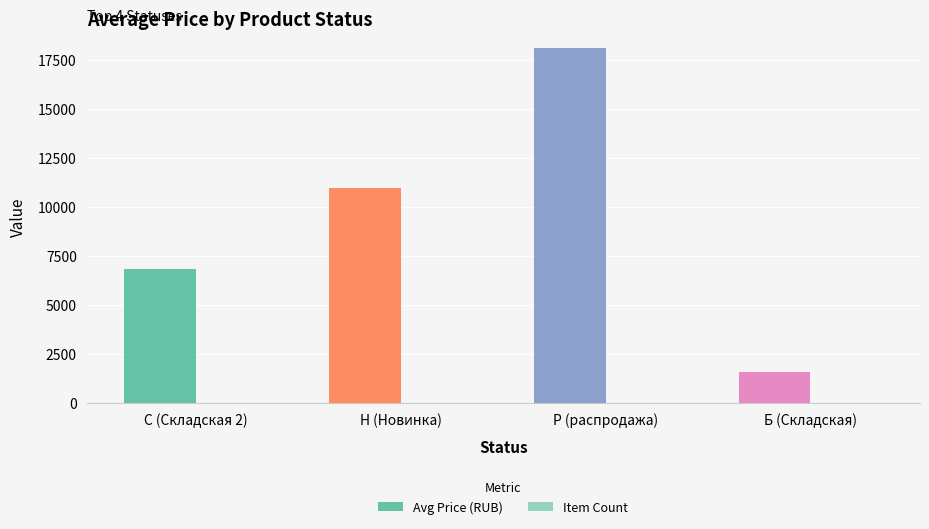

Are the bars grouped side by side (vs. stacked)?

Yes